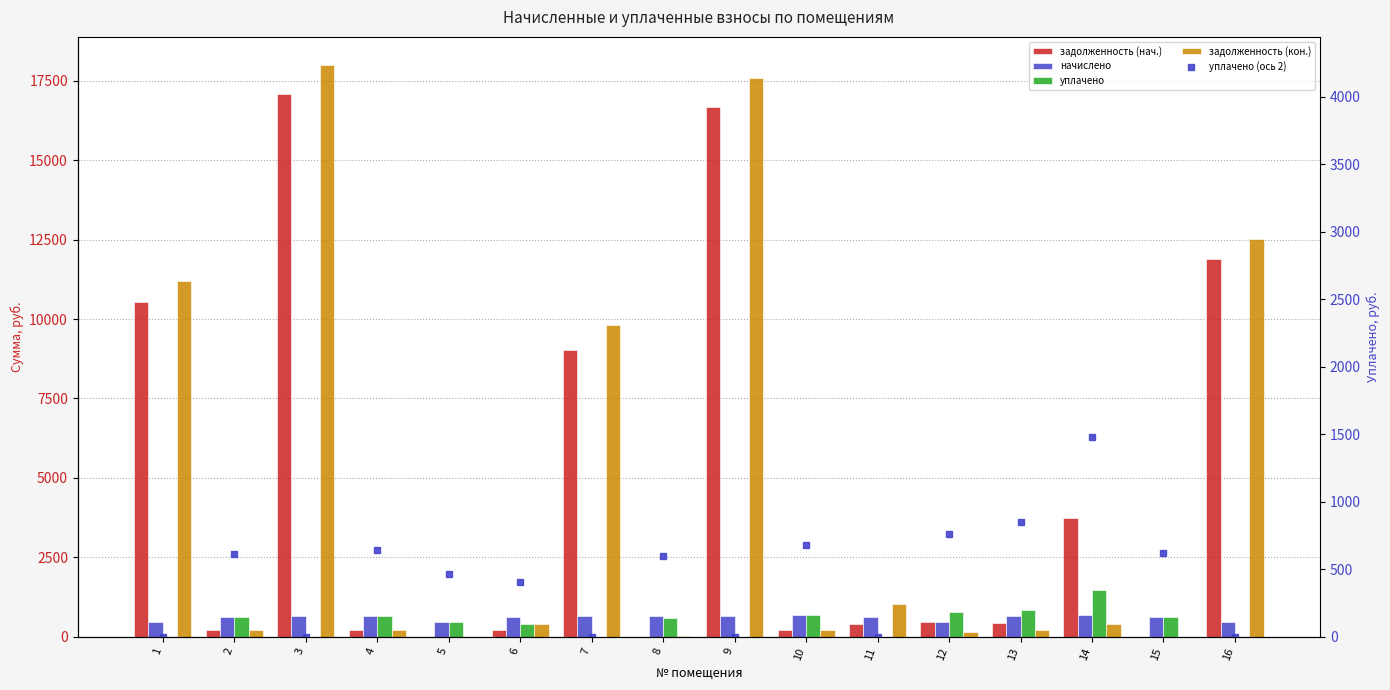

Reading left to right, extract all data points from this chart.

задолженность (нач.): 1=10549.0	2=204.4	3=17074.5	4=213.3	5=0.0	6=204.4	7=9020.2	8=0.0	9=16688.2	10=225.7	11=412.8	12=457.9	13=426.1	14=3738.8	15=0.0	16=11898.1
начислено: 1=476.7	2=613.3	3=656.4	4=640.0	5=467.8	6=613.3	7=650.4	8=640.0	9=641.5	10=677.2	11=619.3	12=457.4	13=639.1	14=666.8	15=620.7	16=457.4
уплачено: 1=0.0	2=613.3	3=0.0	4=640.0	5=467.8	6=408.5	7=0.0	8=600.0	9=0.0	10=677.2	11=0.0	12=762.3	13=851.6	14=1481.0	15=620.7	16=0.0
задолженность (кон.): 1=11182.6	2=204.4	3=17984.4	4=213.3	5=0.0	6=409.6	7=9814.8	8=35.5	9=17577.5	10=225.7	11=1037.6	12=152.5	13=213.7	14=410.5	15=0.0	16=12532.1
уплачено (ось 2): 1=0.0	2=613.3	3=0.0	4=640.0	5=467.8	6=408.5	7=0.0	8=600.0	9=0.0	10=677.2	11=0.0	12=762.3	13=851.6	14=1481.0	15=620.7	16=0.0